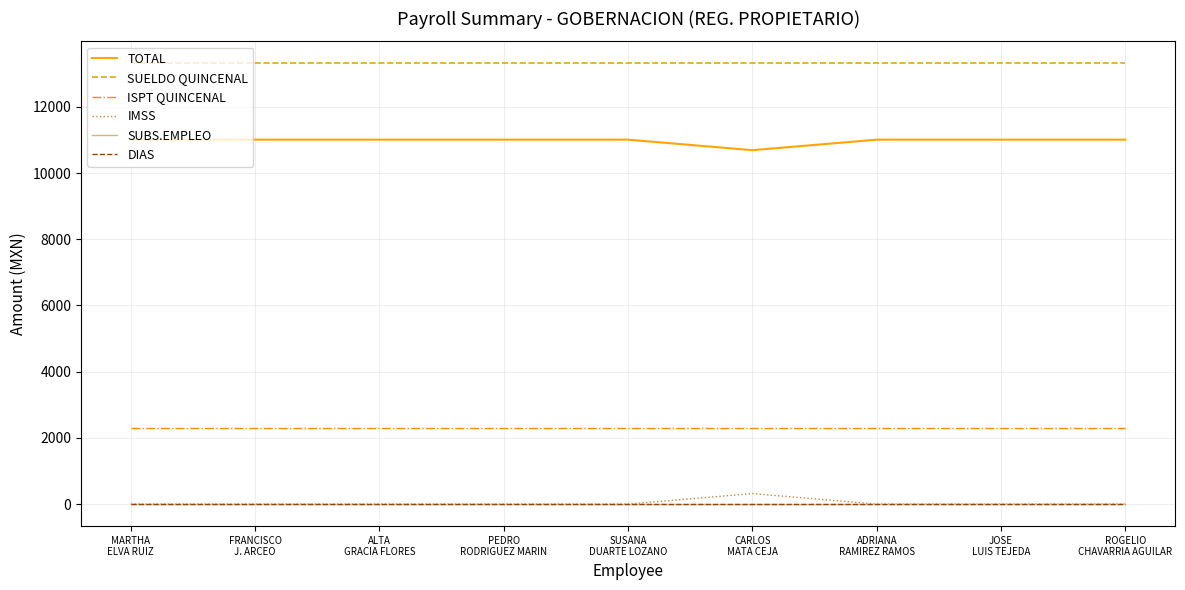

The ISPT QUINCENAL series shows 2304 at PEDRO
RODRIGUEZ MARIN. True or false?

True